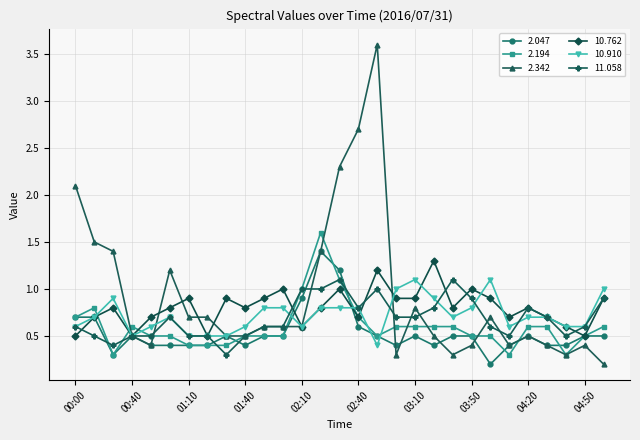

What is the value of the 2.047 point at the 19th from the left?

0.5